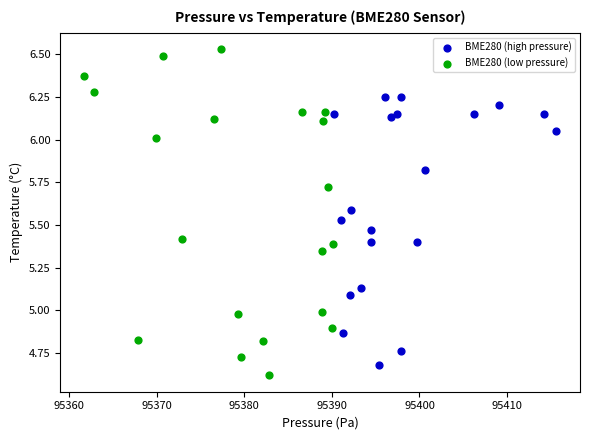

Which series reaches the maximum Y coordinate?

BME280 (low pressure)